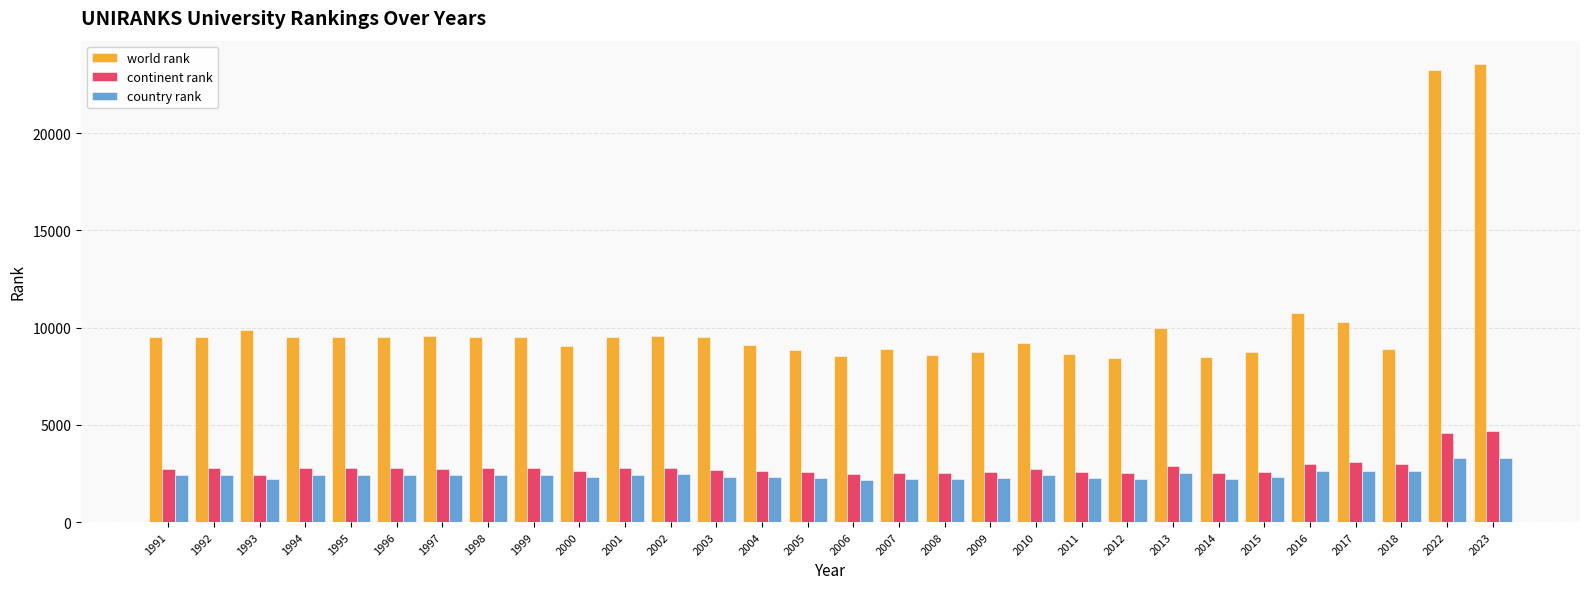

Is the value of world rank at 2015 greater than the value of country rank at 1995?

Yes